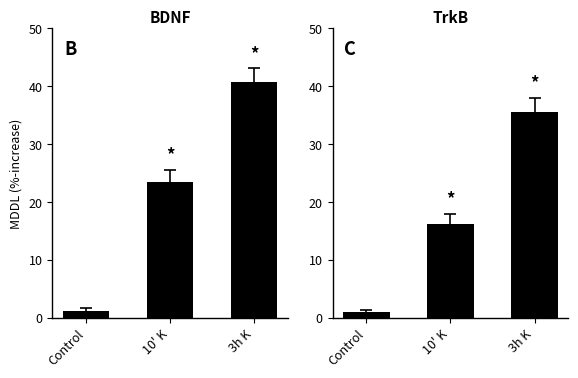

Reading right to left, extract all data points from this chart.

BDNF: 40.8	23.5	1.2
TrkB: 35.5	16.2	1.0